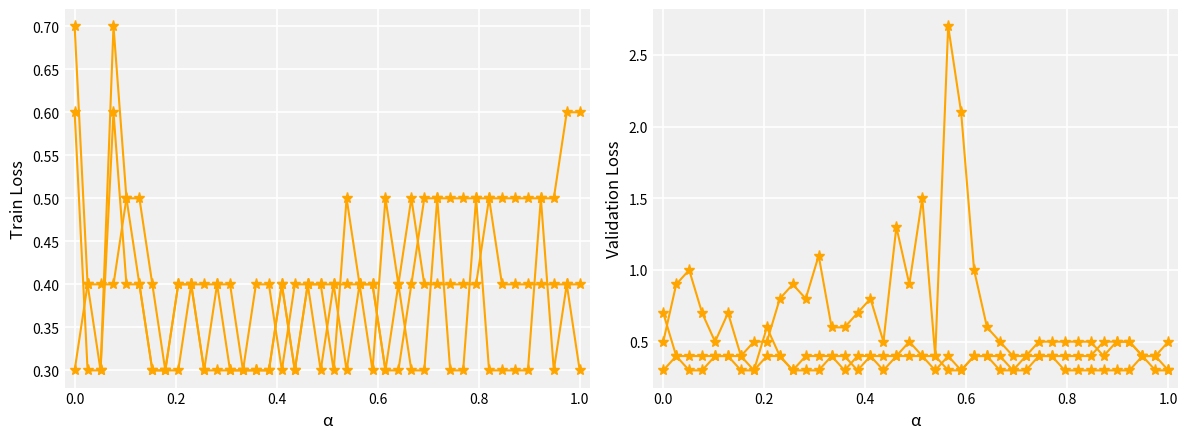

Where is 3.376 nearest to the value 0?

0.2